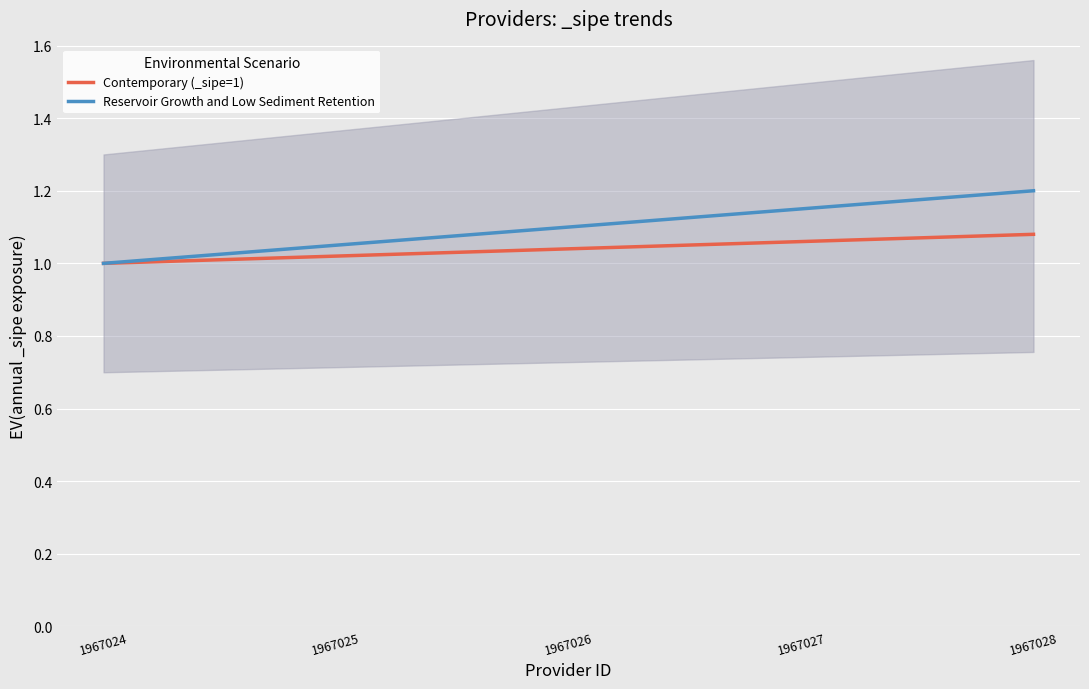

Reading right to left, what are all the values shown in this chart?

Contemporary (_sipe=1): 1967028=1.1	1967027=1.1	1967026=1.0	1967025=1.0	1967024=1.0
Reservoir Growth and Low Sediment Retention: 1967028=1.2	1967027=1.1	1967026=1.1	1967025=1.1	1967024=1.0